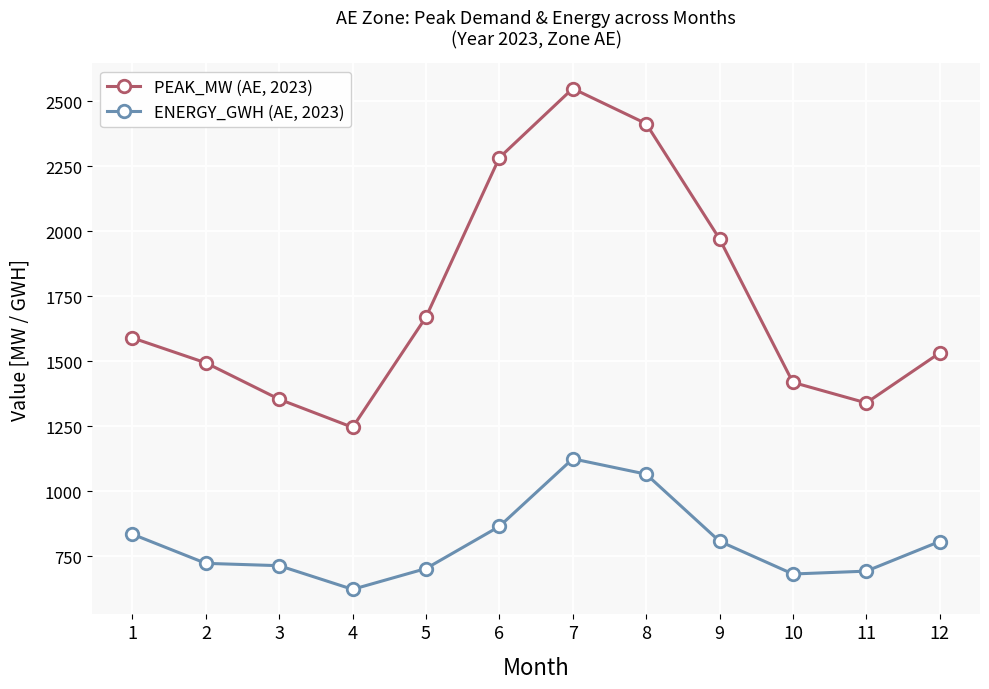

List the series in order of their overall mean, highest first.

PEAK_MW (AE, 2023), ENERGY_GWH (AE, 2023)